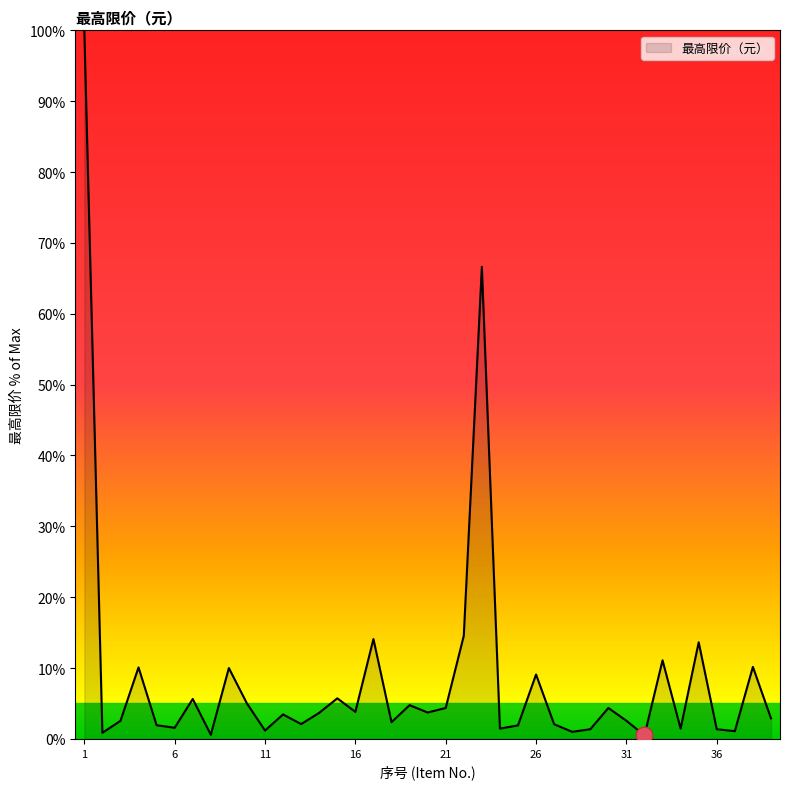

What is the difference between the maximum and minimum values?

99.5